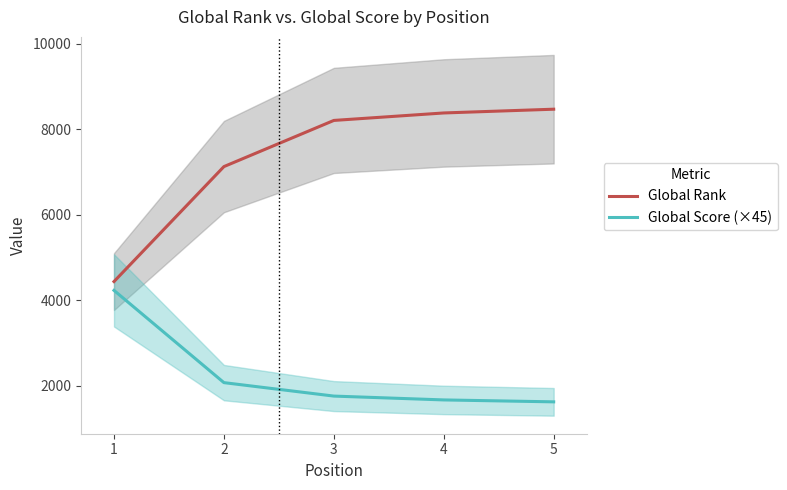

Which has a higher value, 3 or 4?

4